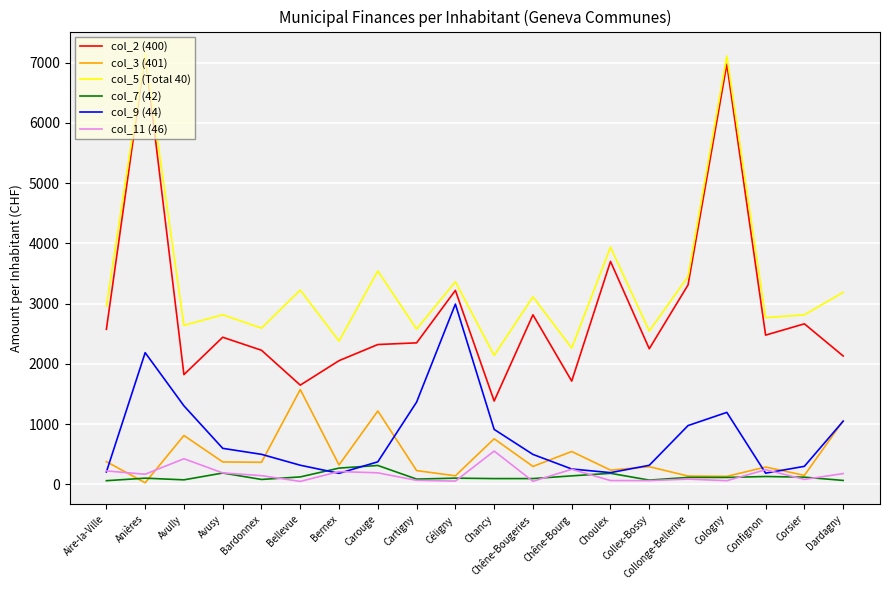

What is the approximate value of col_11 (46) at Chancy?

553.4